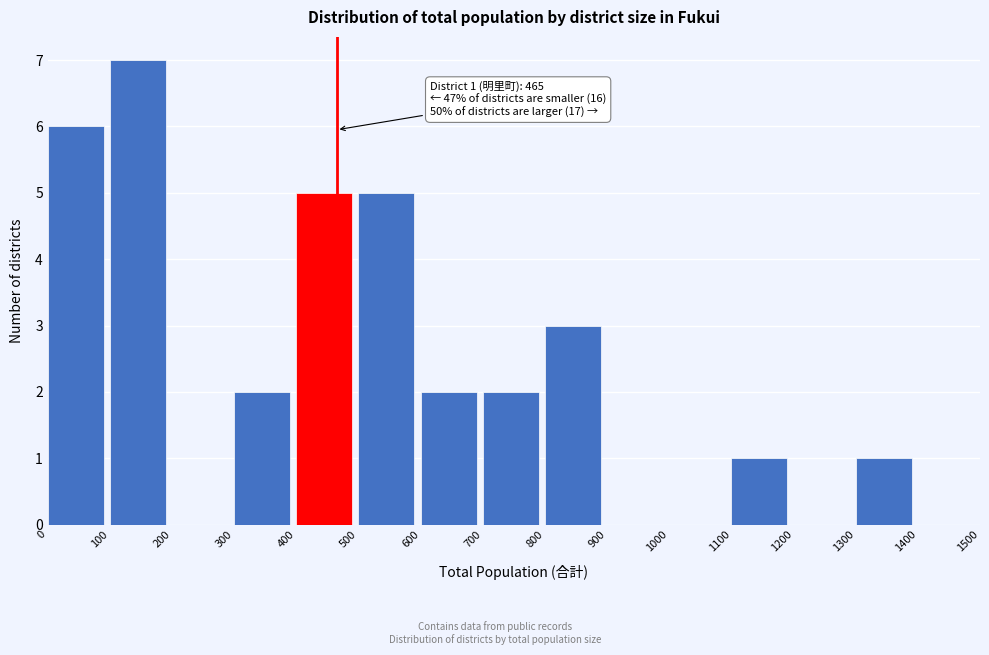

Which range on the x-axis has the tallest bar?

100 to 200